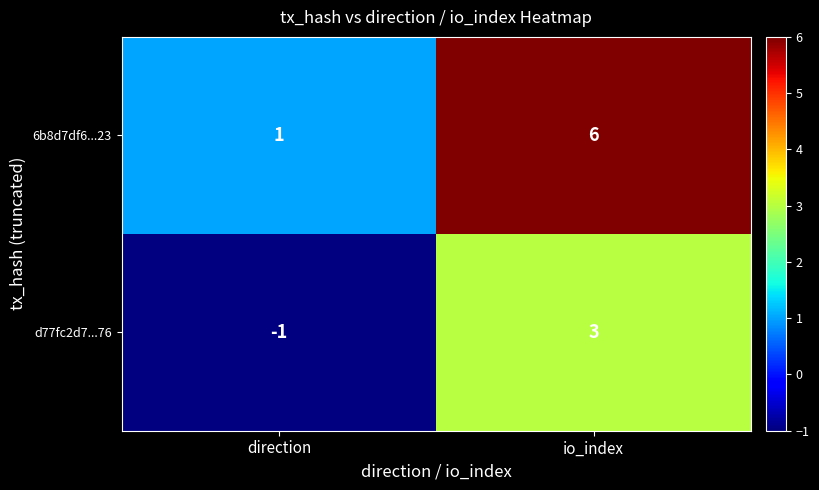

How many data points in d77fc2d7...76 are less than 3?

1